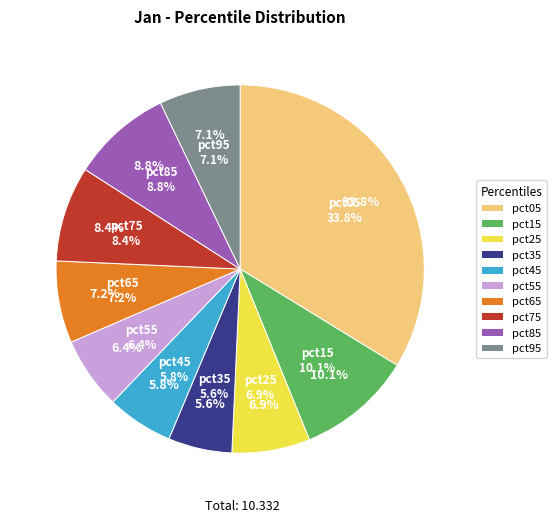

What is the total percentage of pct95 and pct85?

15.9%